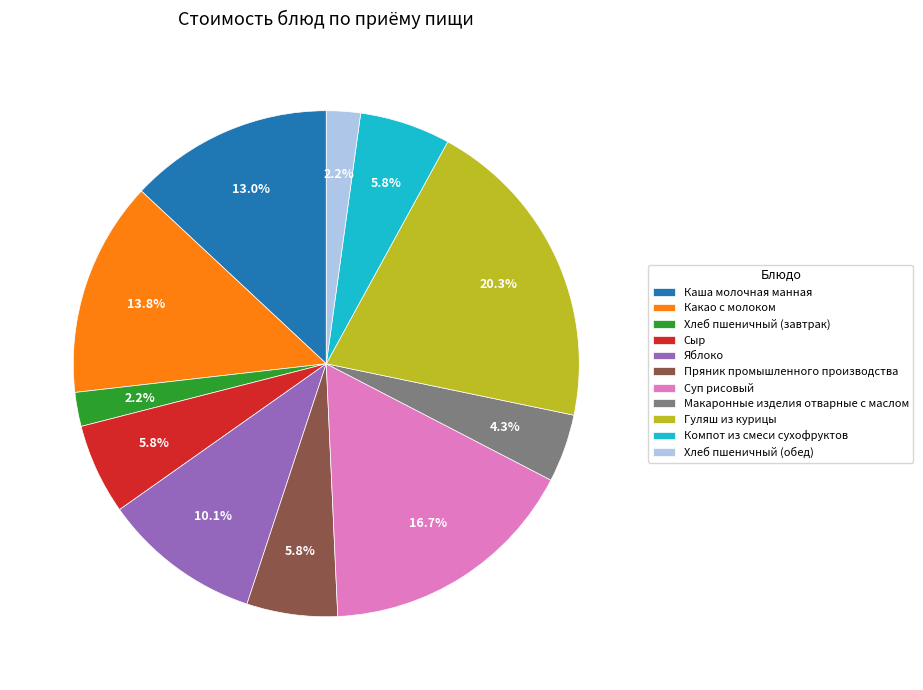

Is it true that Компот из смеси сухофруктов is 6% of the pie?

True